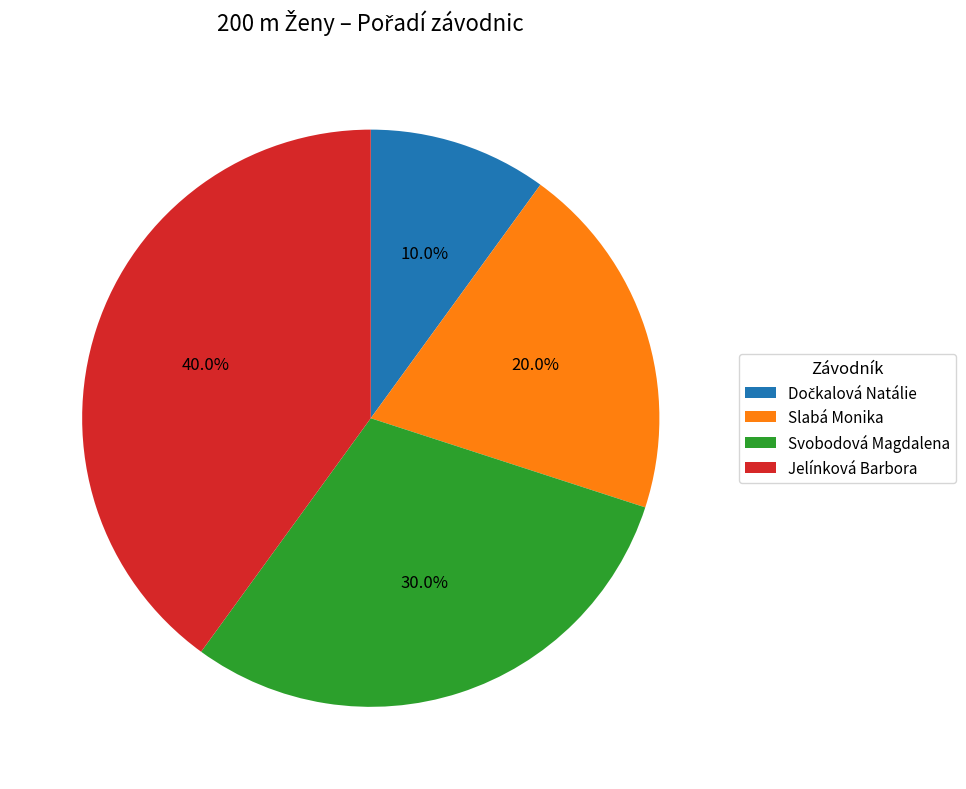

What portion of the pie excludes Slabá Monika?

80.0%